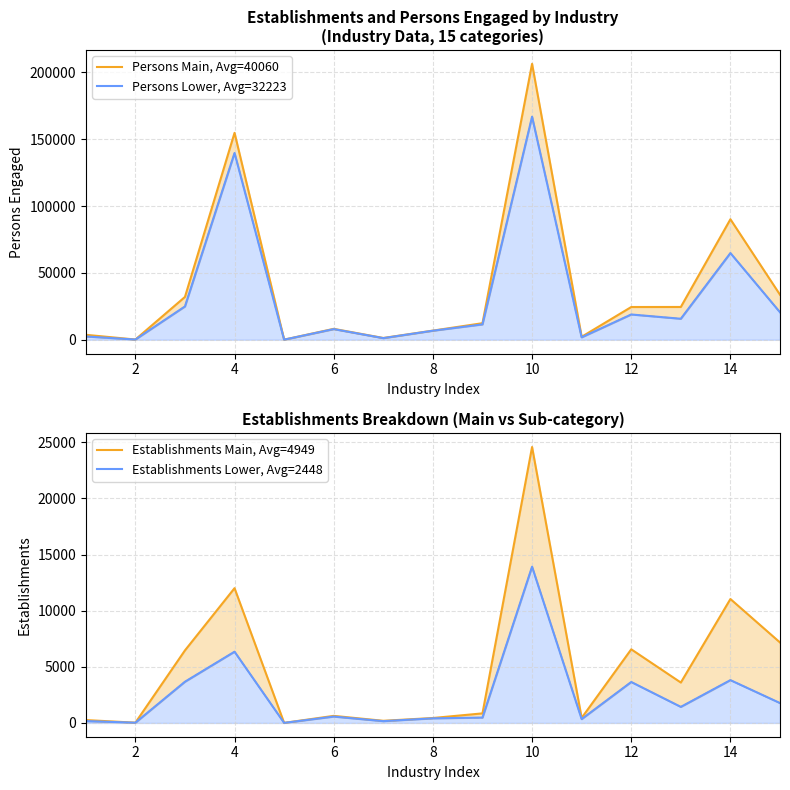

How many lines are shown in the chart?

4